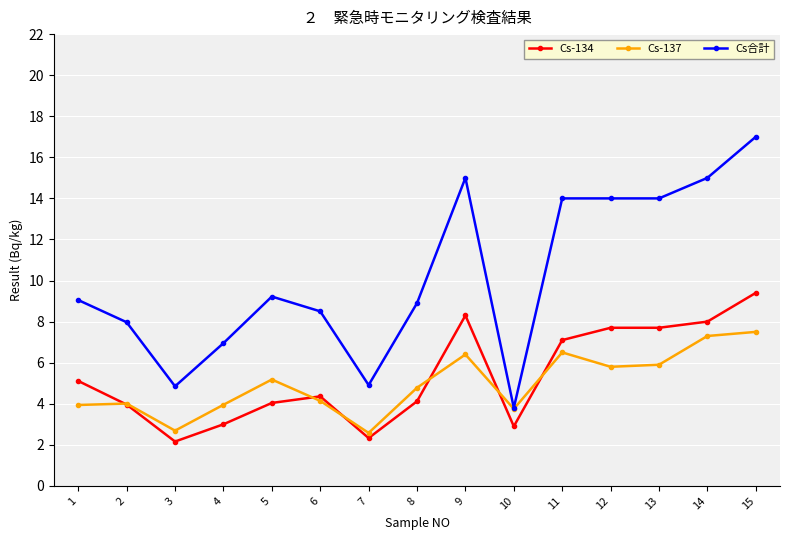

At which category is the sum across all series the highest?

15